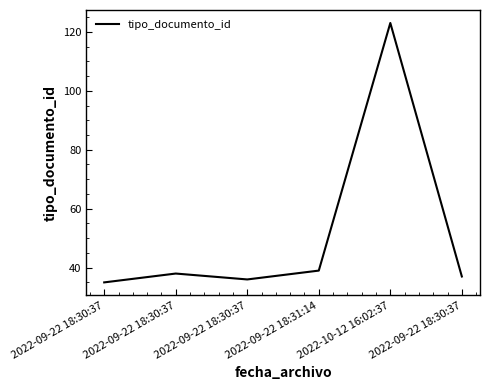

How many series are shown in this chart?

1